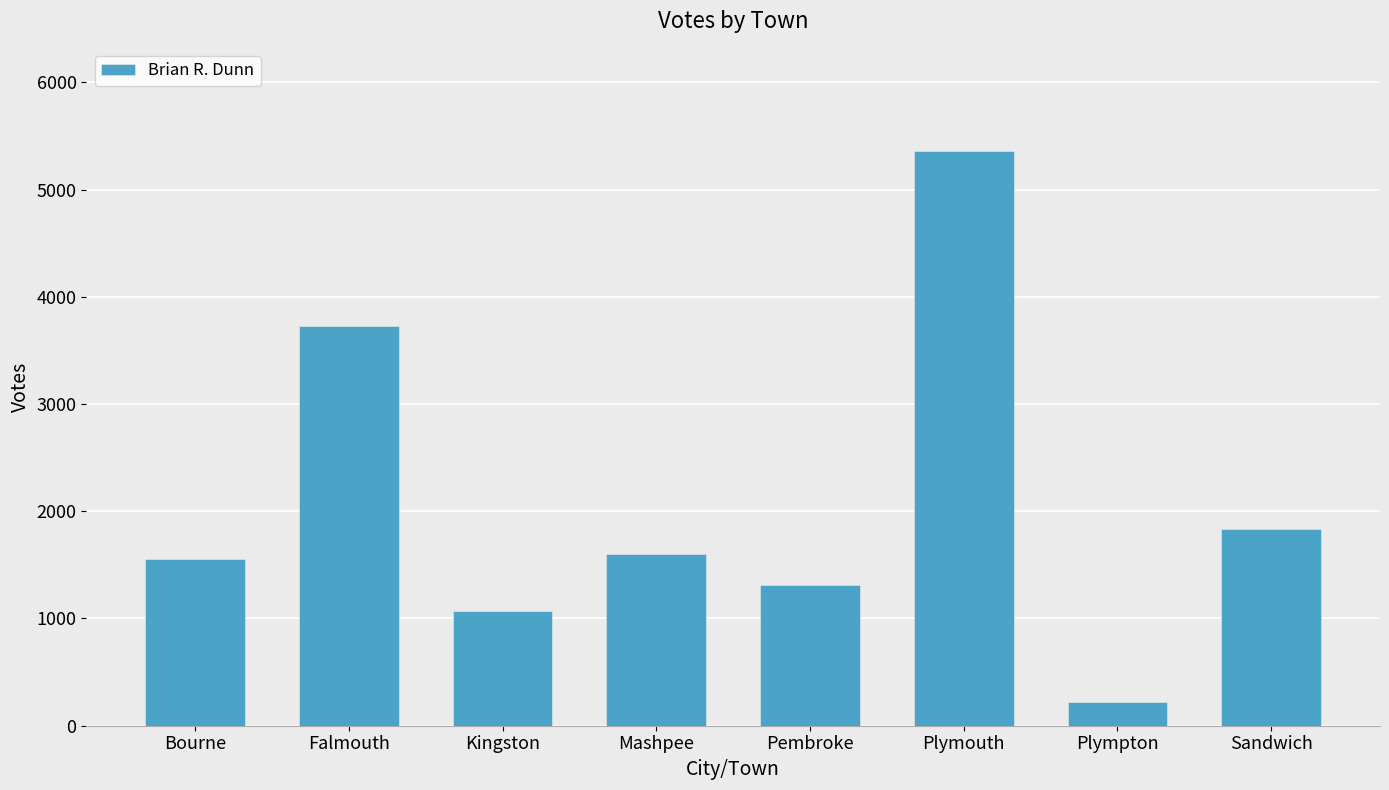

How many values are below 1597?

4